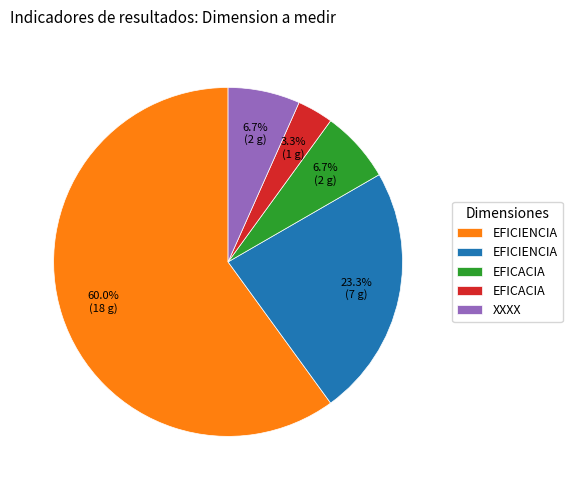

Is there any slice that represents more than half of the pie?

Yes